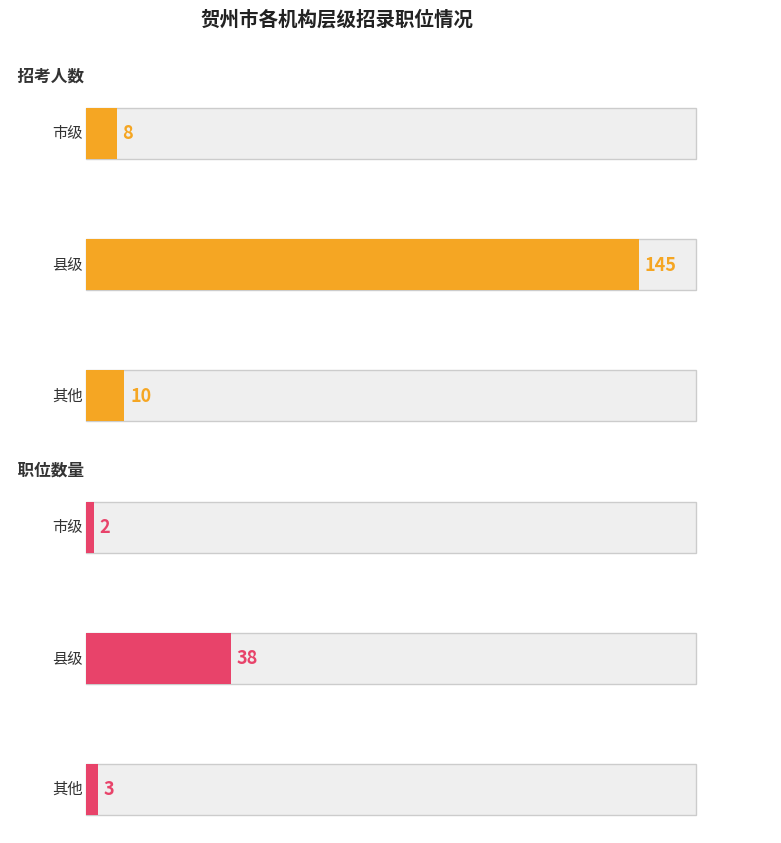

What is the lowest value of the 招考人数 series?

8